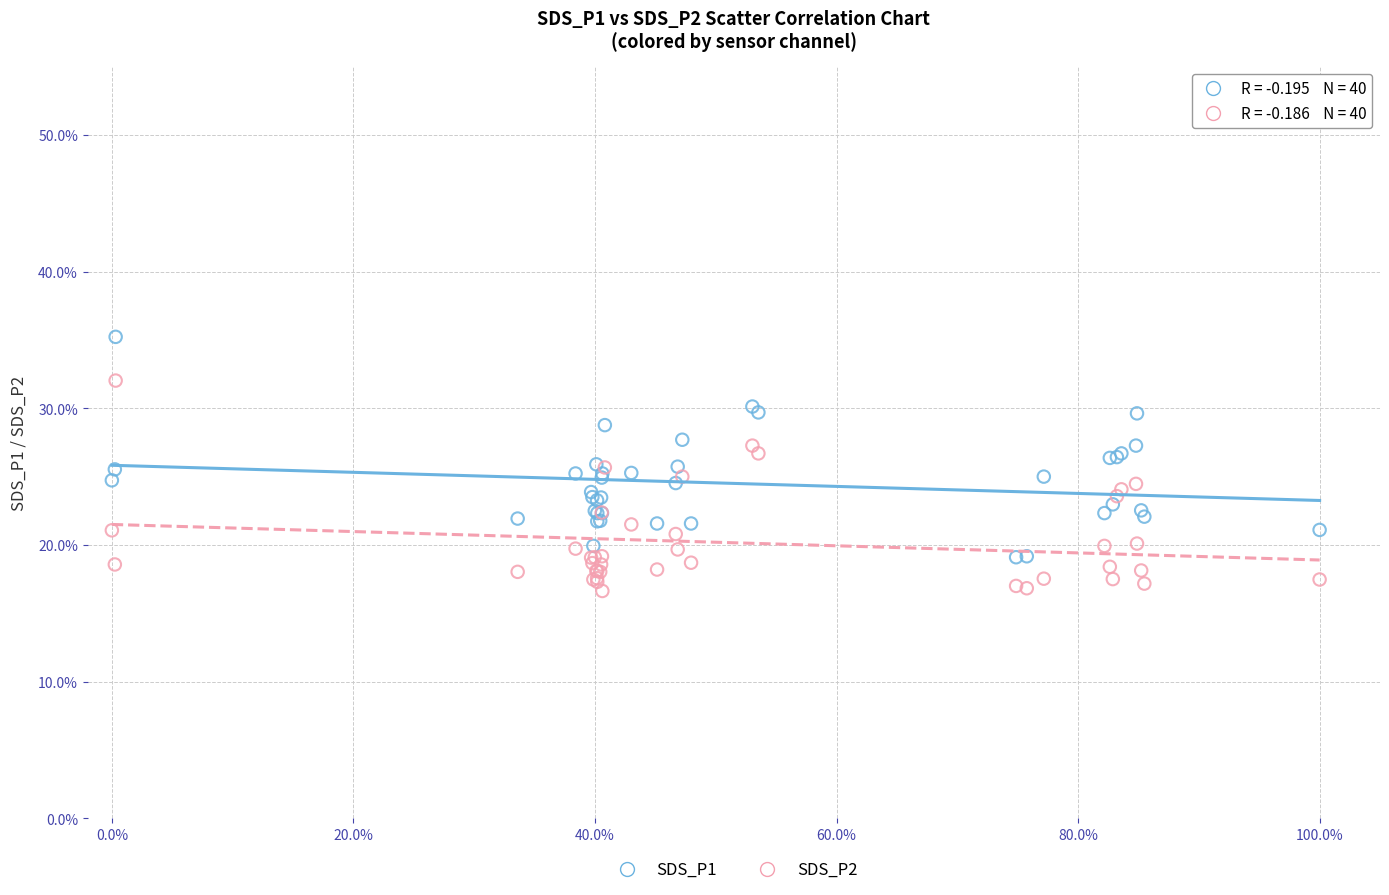

Which series has the largest Y range (max minus min)?

SDS_P1